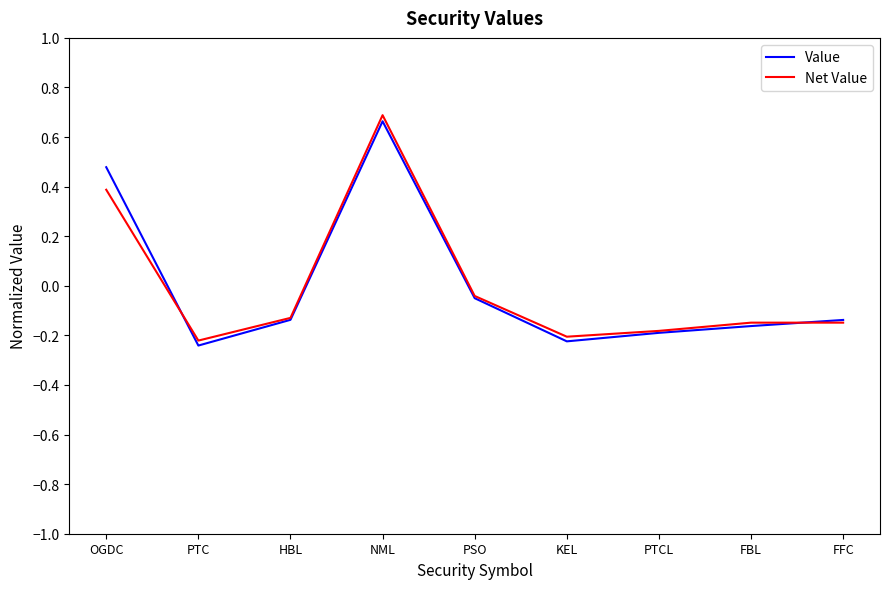

At which label is Value closest to 0?

PSO